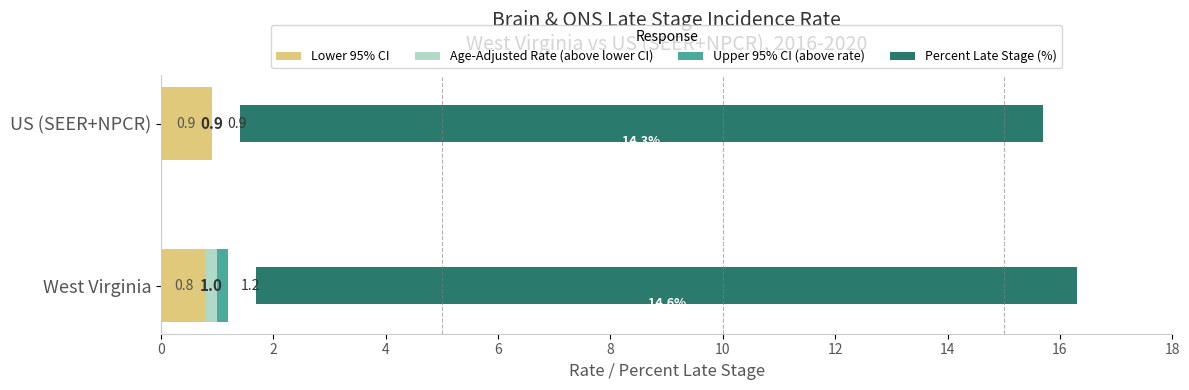

What is the greatest value displayed?

14.6